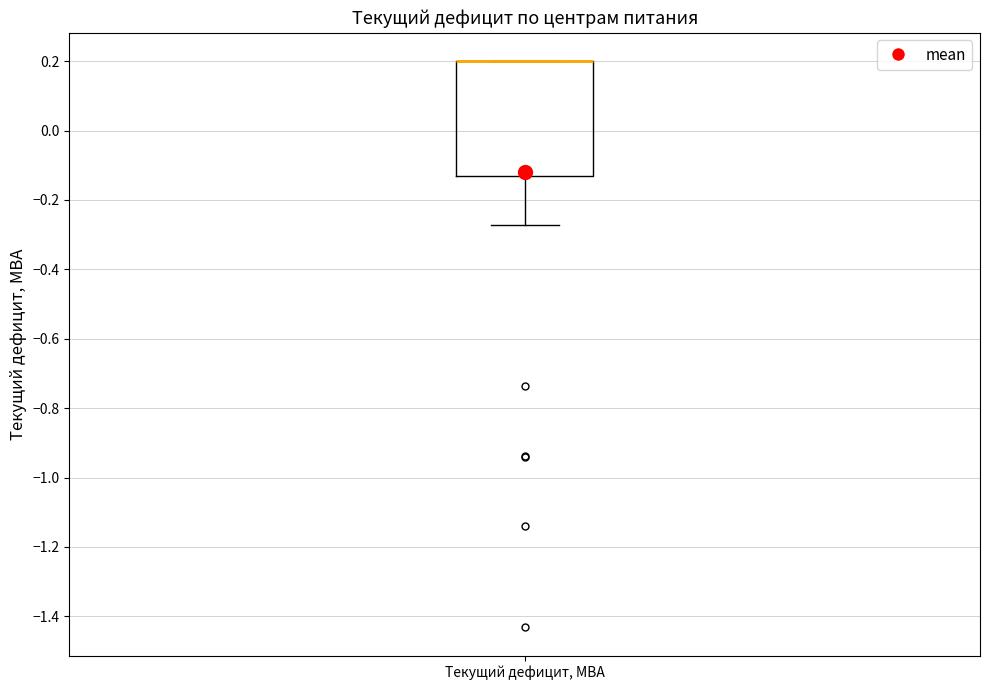

Transcribe this box plot: give where the median line is, the range the box spans, and where the two whiskers end, as read against the y-axis. The values are not printed on the chart, so give them approximately, as read against the axis.

median 0.20 (drawn on the box's upper edge), box -0.14 to 0.20, whiskers -0.28 to 0.20